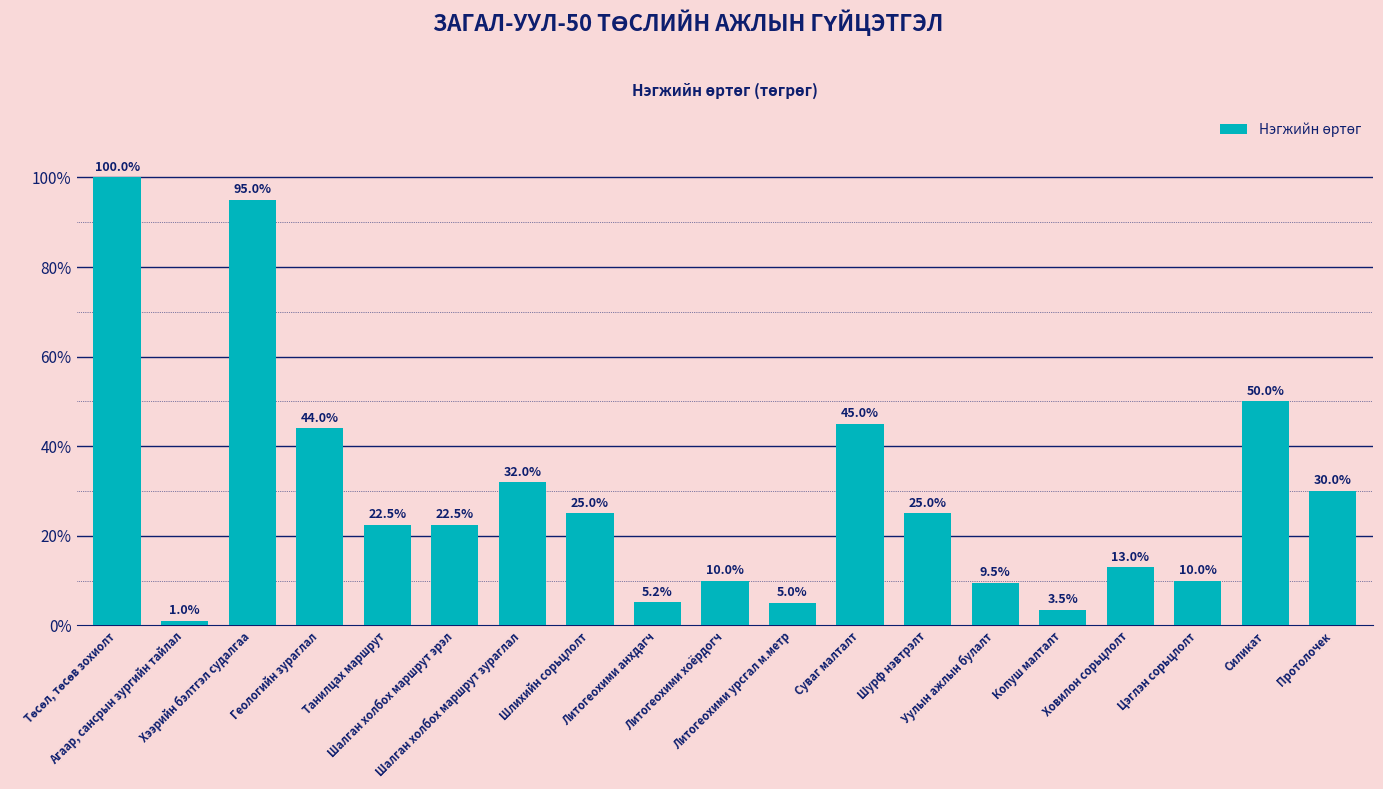

What is the value of the 11th bar from the left?

5.0